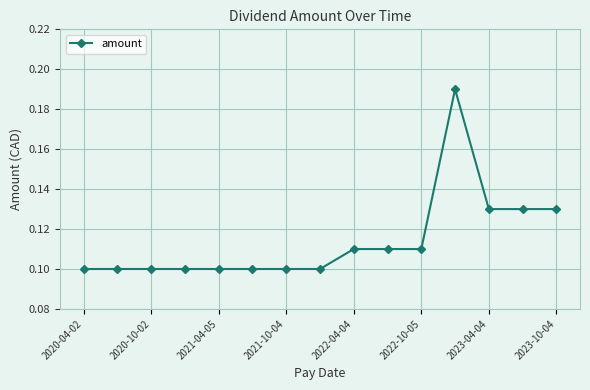

Count the values in the range 0 to 1.

15